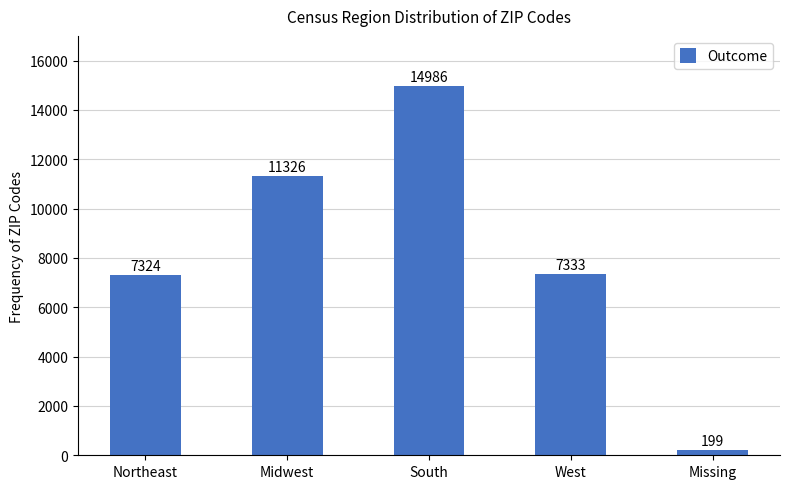

What is the smallest value displayed?

199